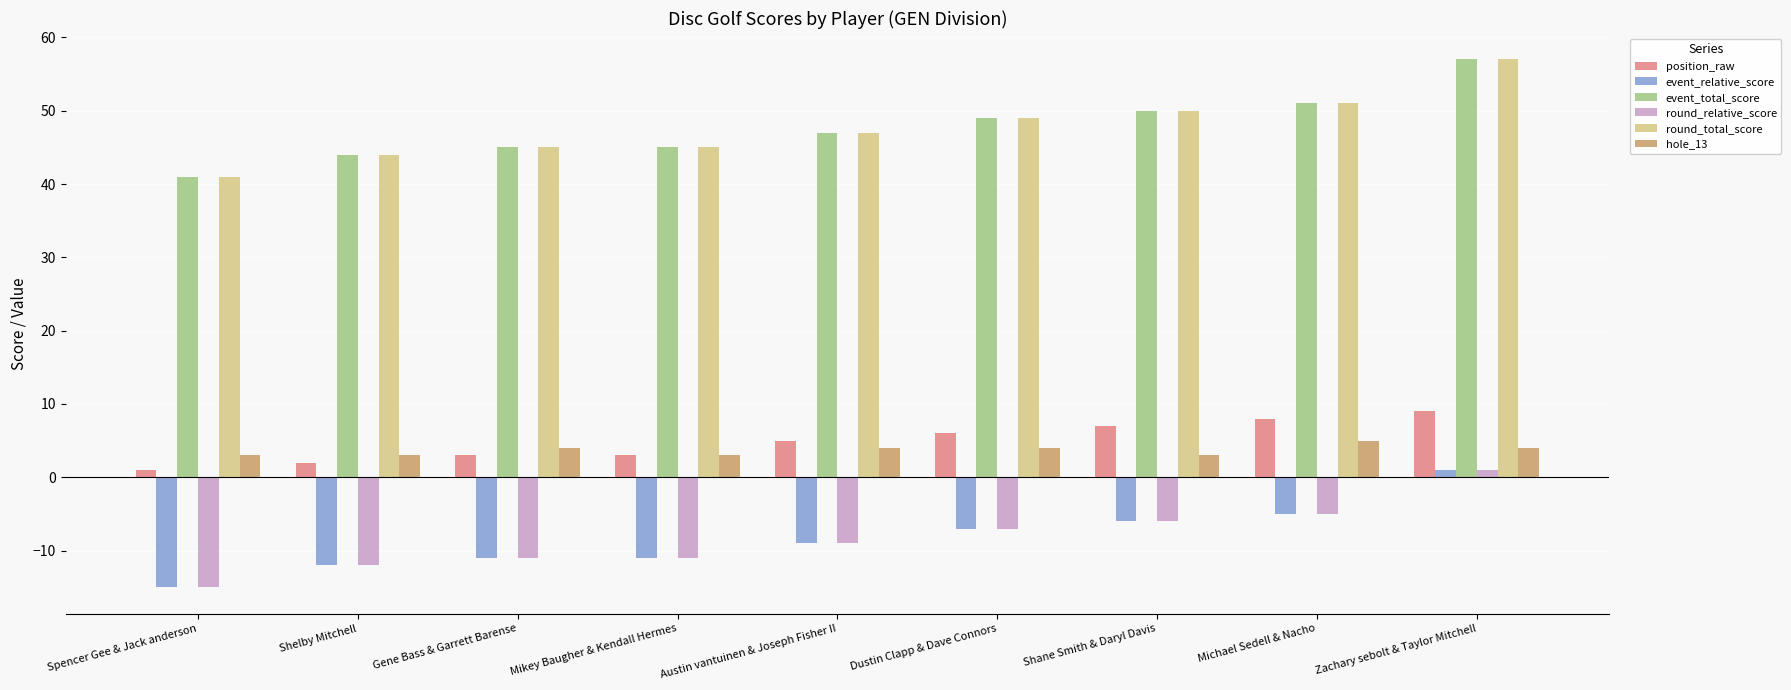

What value does the event_relative_score series have at Shane Smith & Daryl Davis, to the nearest 10?

-10